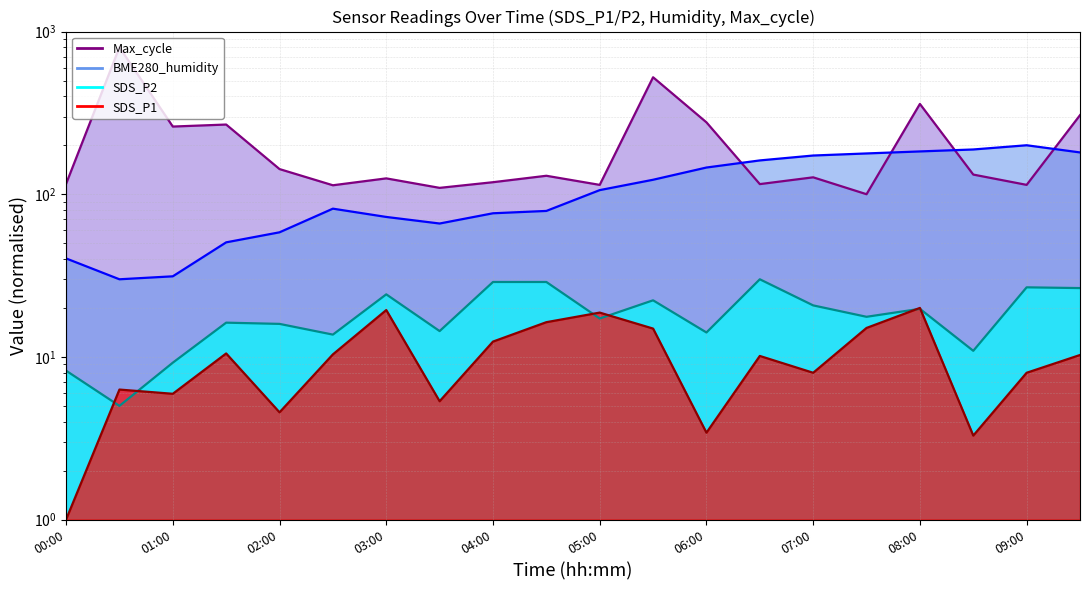

What is the highest value of the Max_cycle line series?

800.0